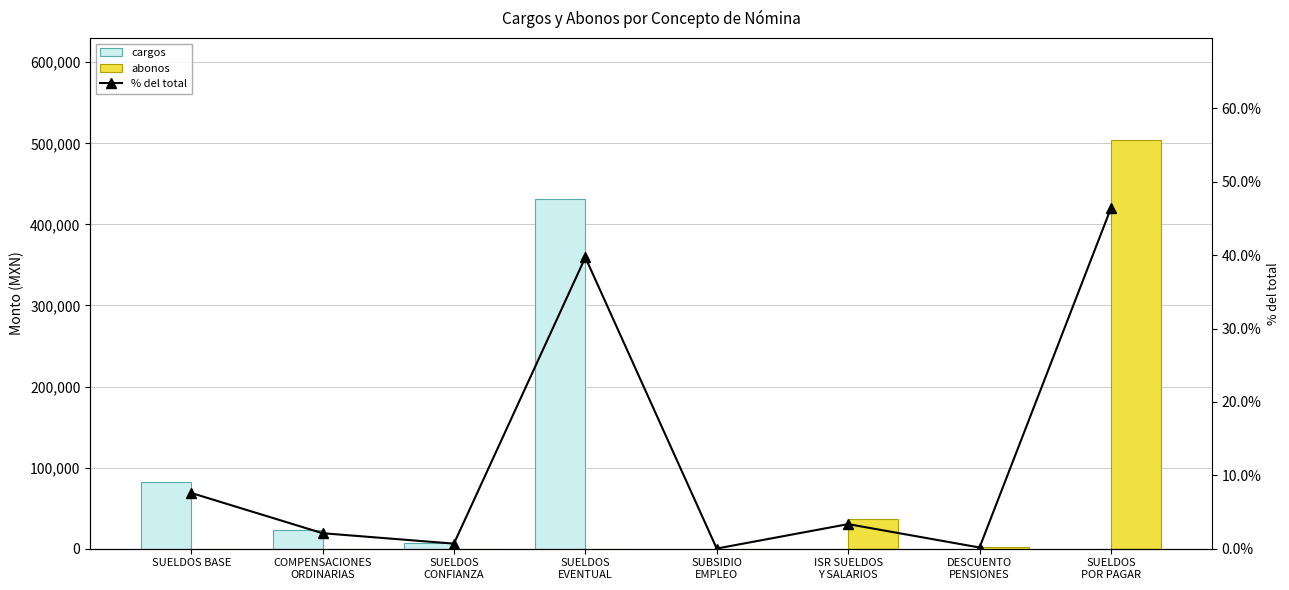

How many categories are shown in the chart?

8